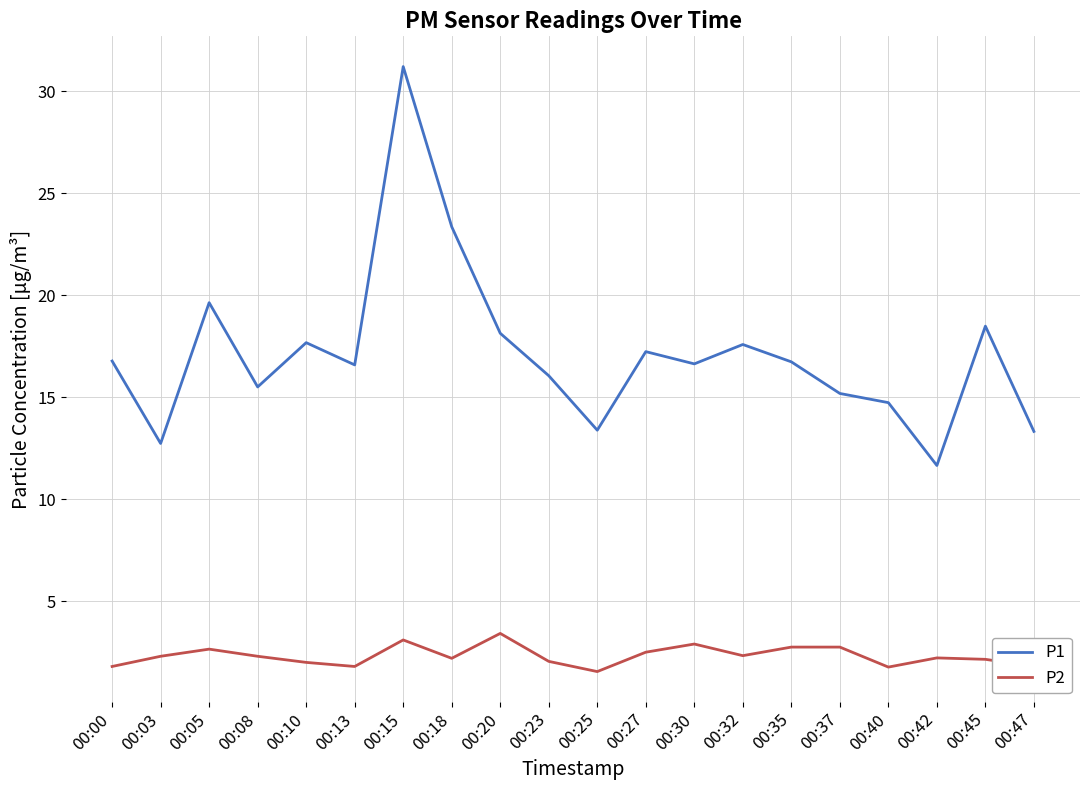

At which label does P2 first exceed 2?

00:03